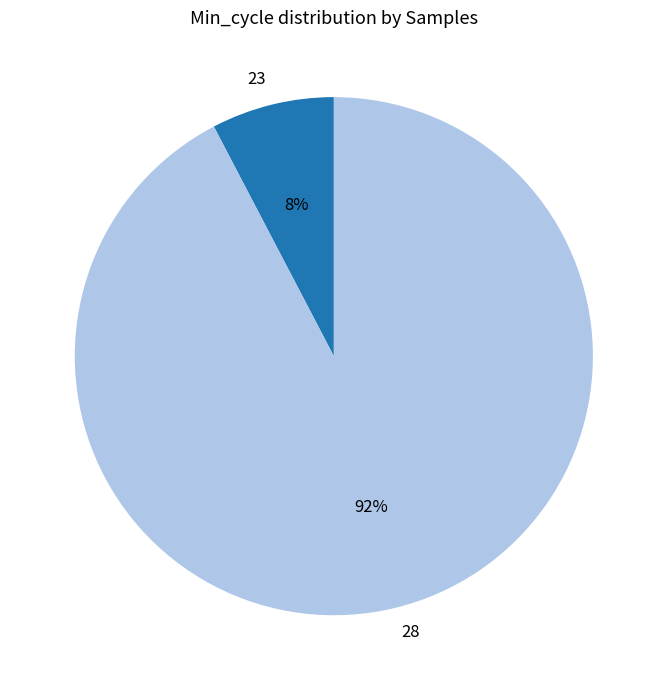

Is it true that 28 is 1% of the pie?

False